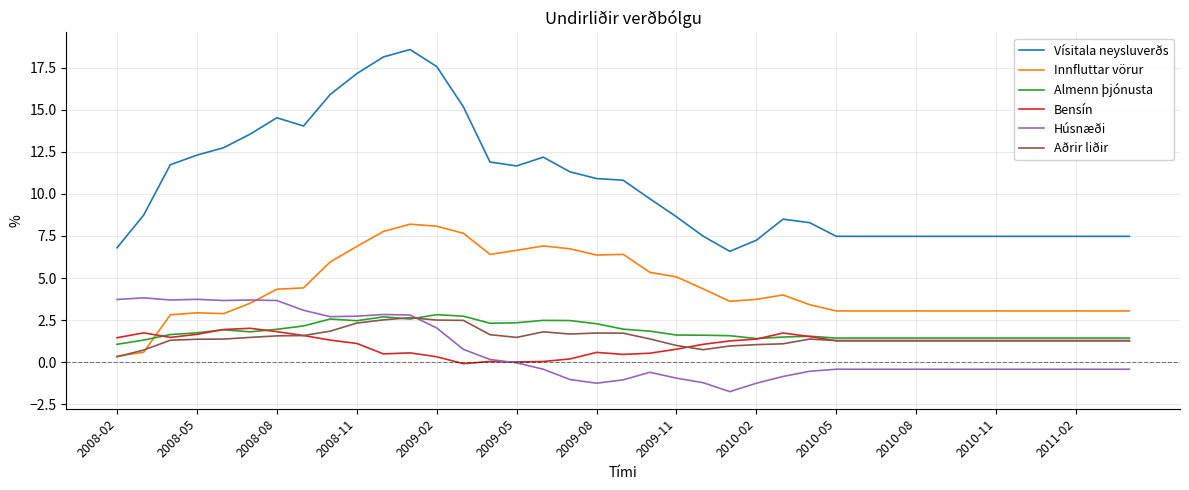

True or false: Vísitala neysluverðs and Bensín intersect in this chart.

False